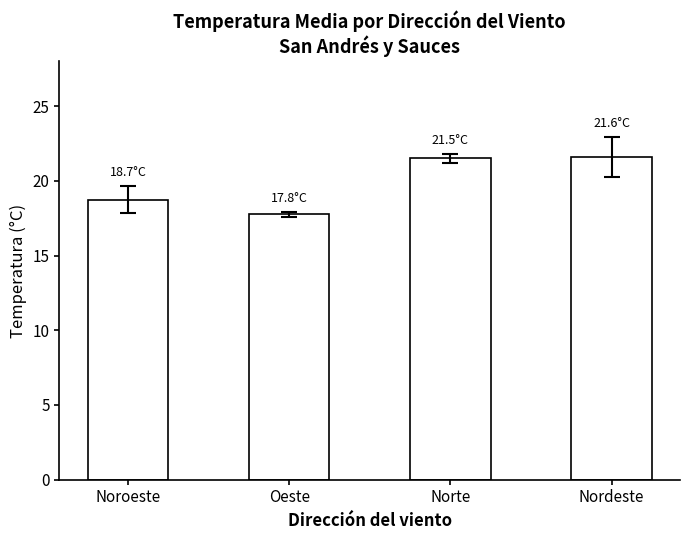

What is the maximum value shown in the chart?

21.6